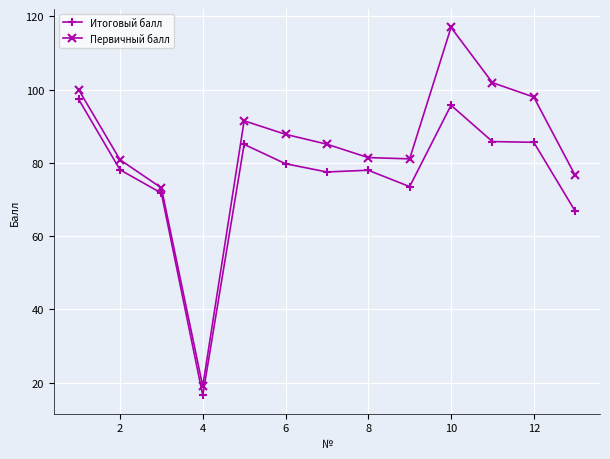

True or false: Первичный балл and Итоговый балл cross at least once.

False